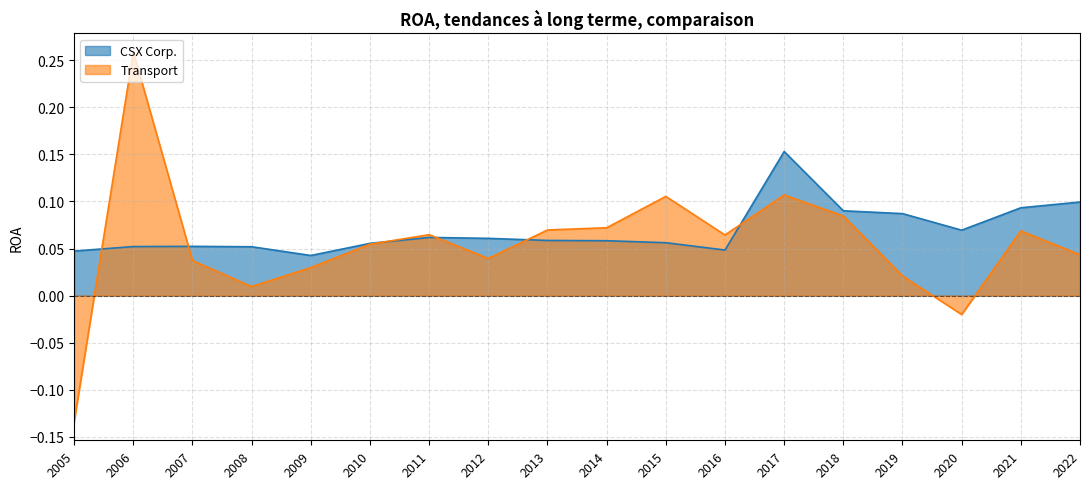

List the series in order of their peak value, lowest first.

CSX Corp., Transport